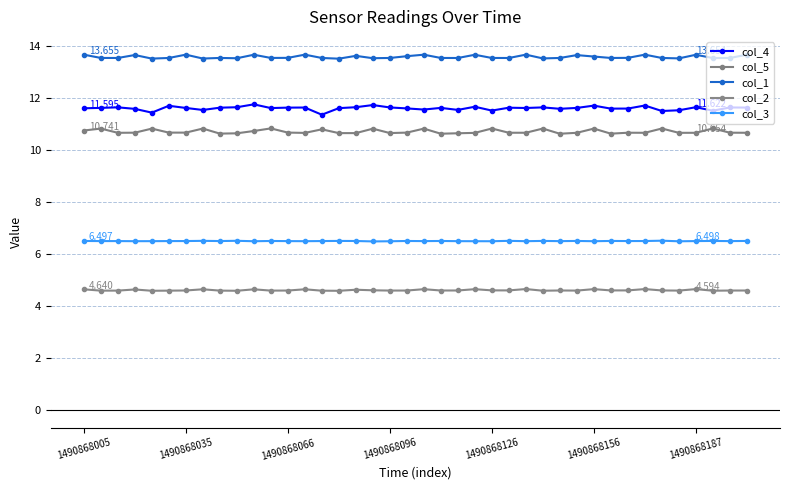

Does the chart display data point markers on the line(s)?

Yes